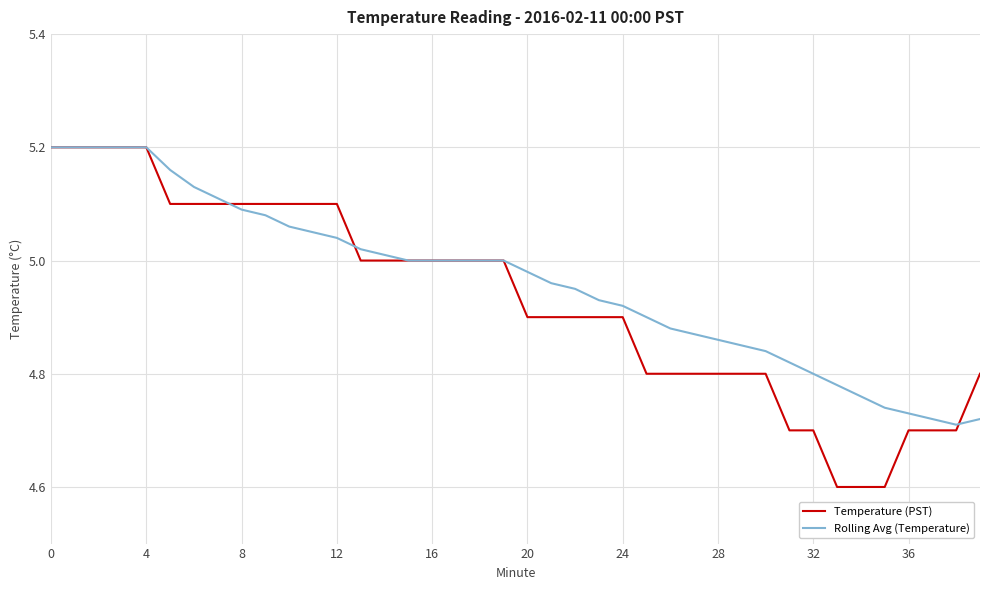

Which series has the largest range (max minus min)?

Temperature (PST)